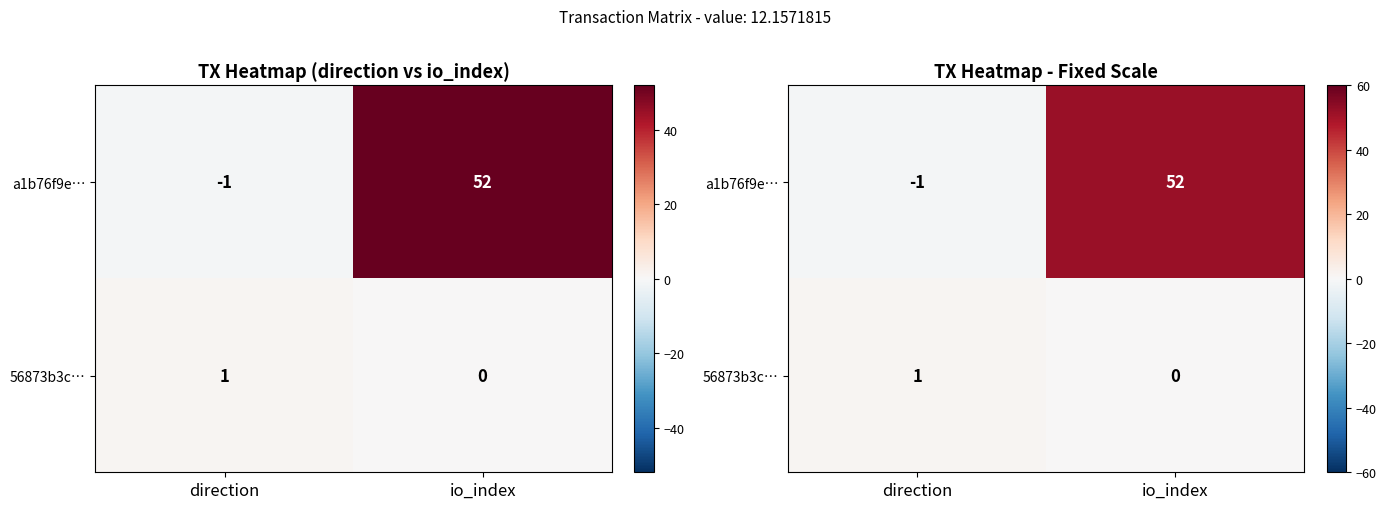

At which label is 56873b3c… closest to 0?

io_index